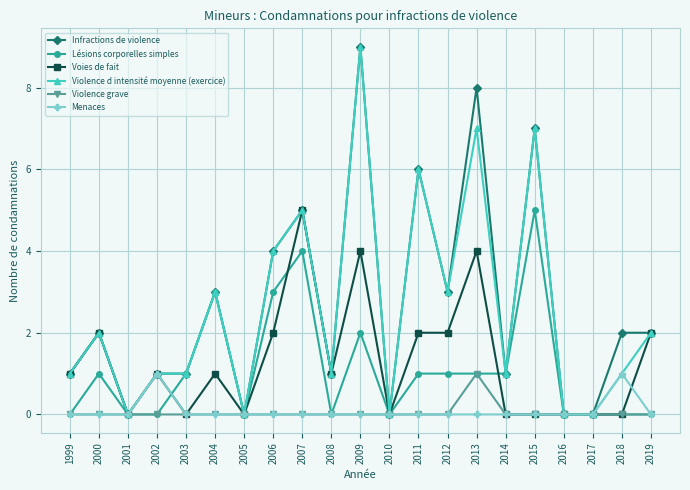

Does the chart display data point markers on the line(s)?

Yes